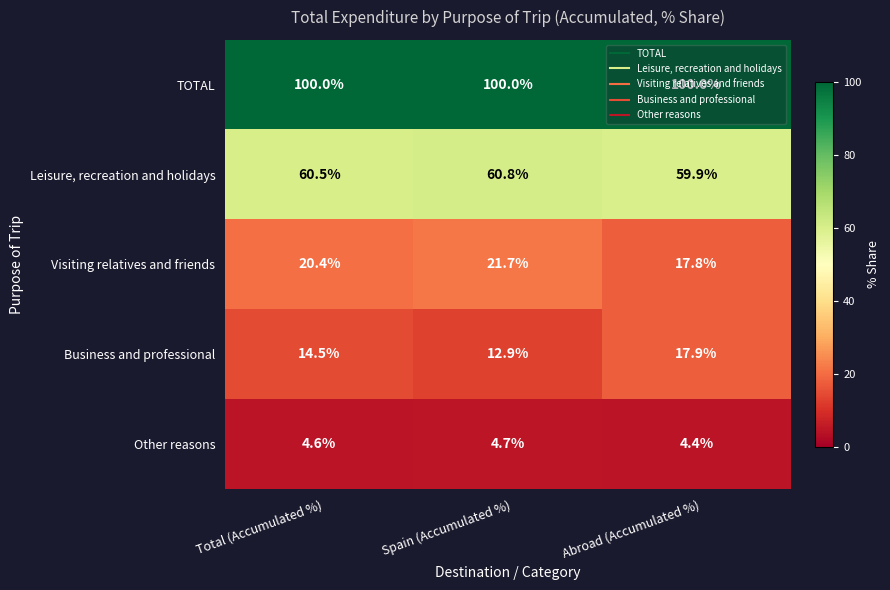

At how many categories does at least one series exceed 40?

3